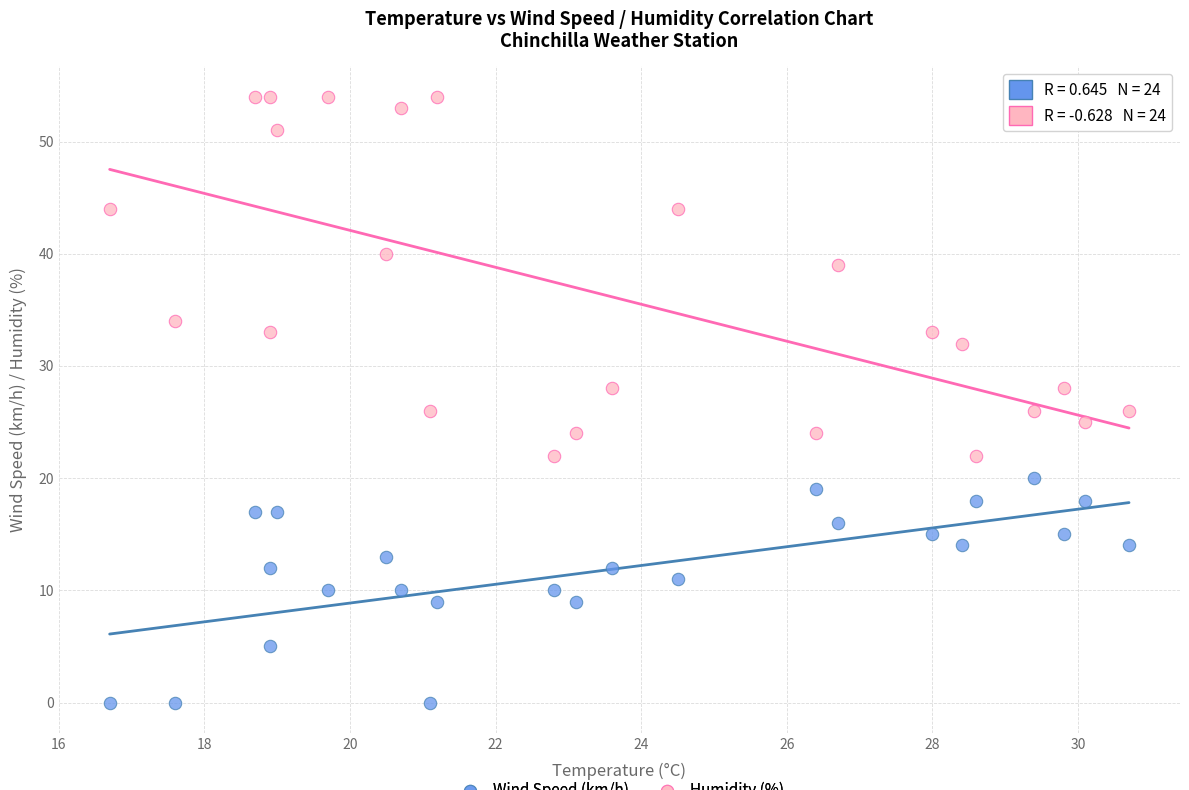

Across all data points, what is the range of Y values (max minus min)?

54